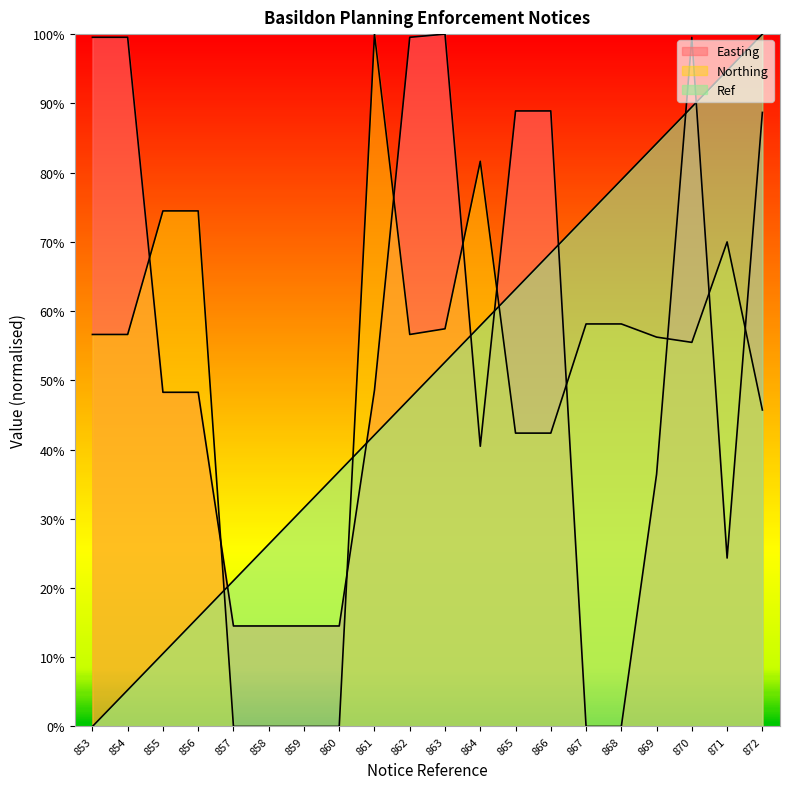

What is the maximum value shown in the chart?

1.0